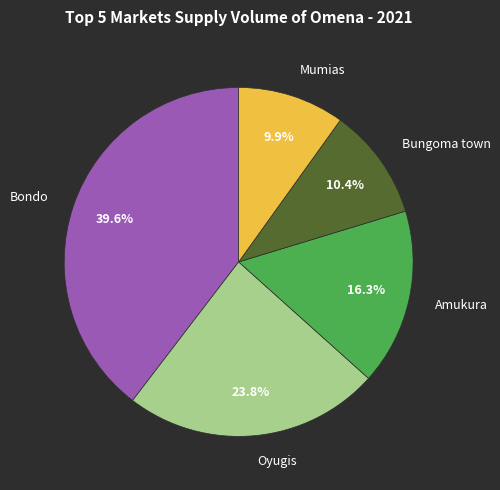

To the nearest percent, what percentage of the pie is Bondo?

40%